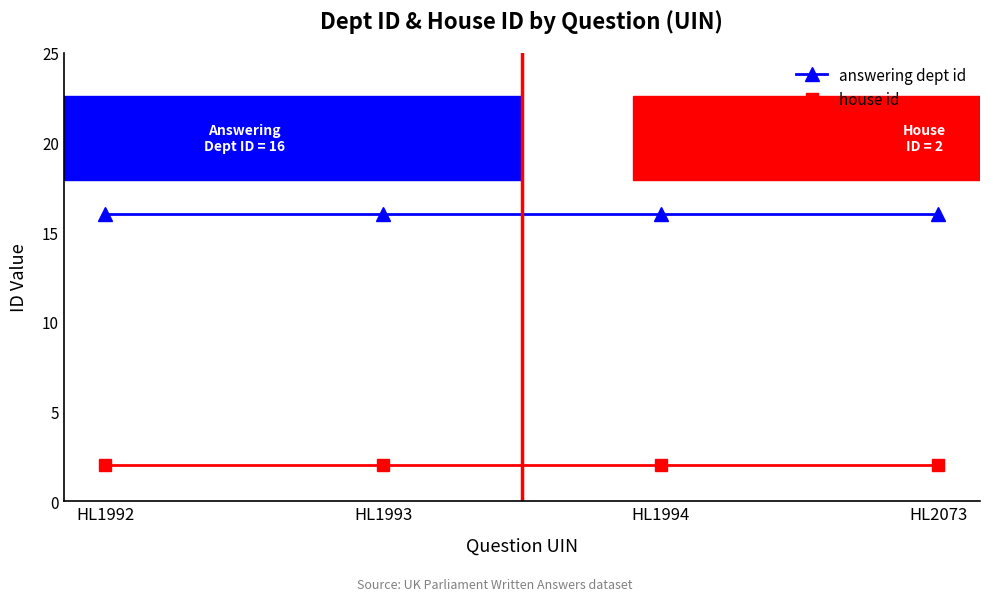

Is the value of house id at HL1994 greater than the value of answering dept id at HL2073?

No